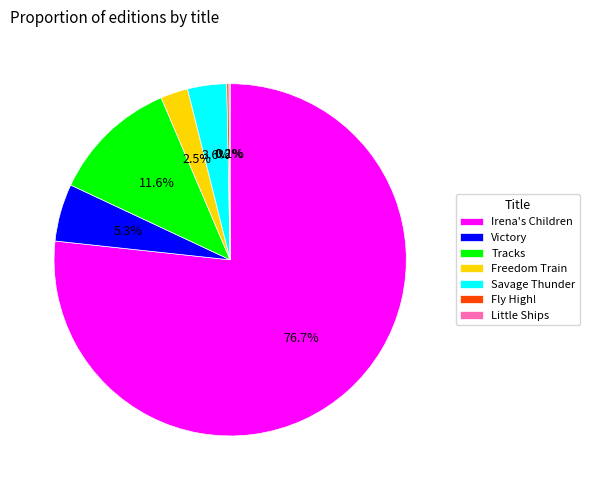

How much of the chart is everything except Freedom Train?

97.5%